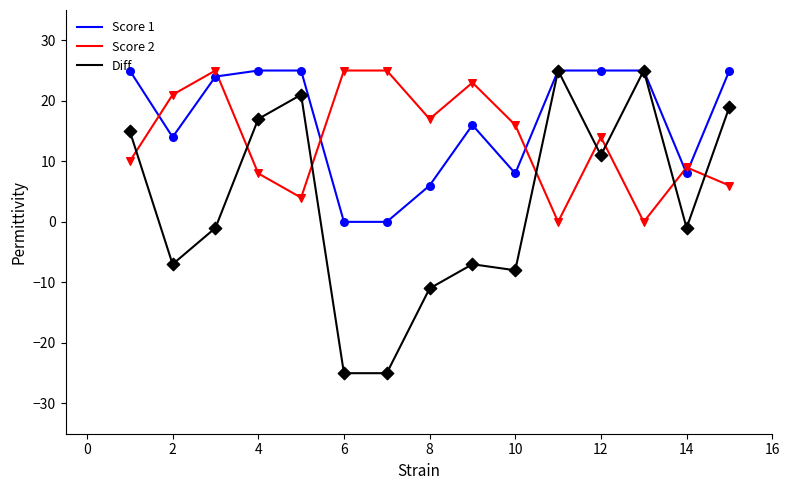

Which series has the largest total across all categories?

Score 1